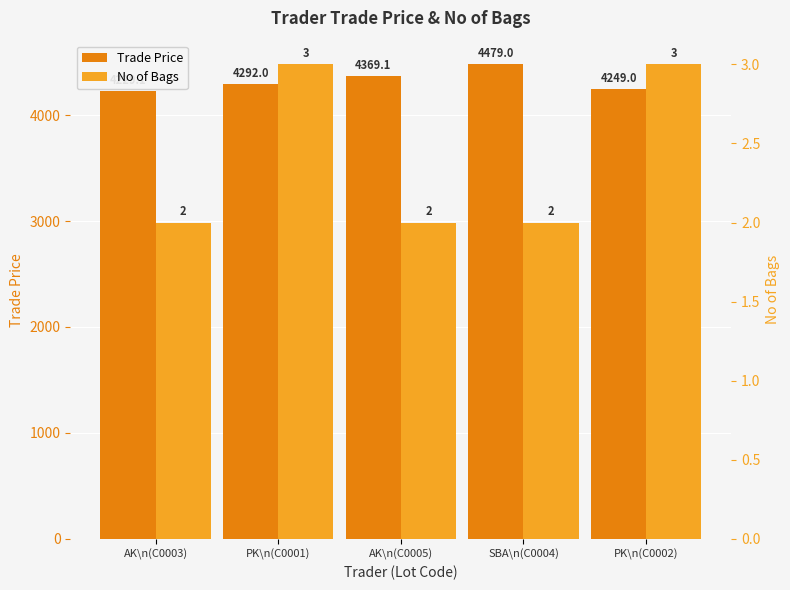

What is the sum of all Trade Price values?

21618.2